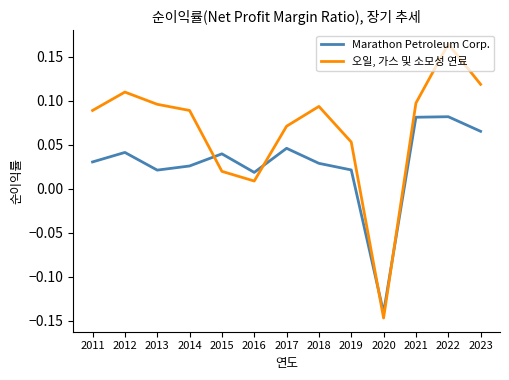

What are all the series names shown in the legend?

Marathon Petroleum Corp., 오일, 가스 및 소모성 연료